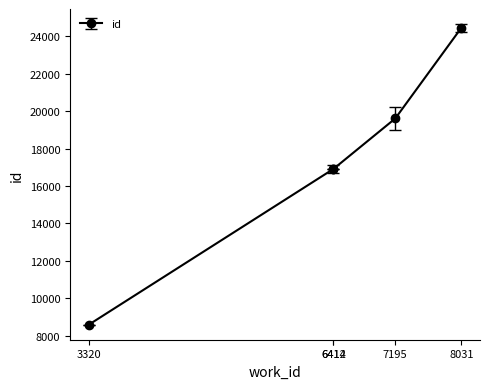

What is the smallest value displayed?

8588.0